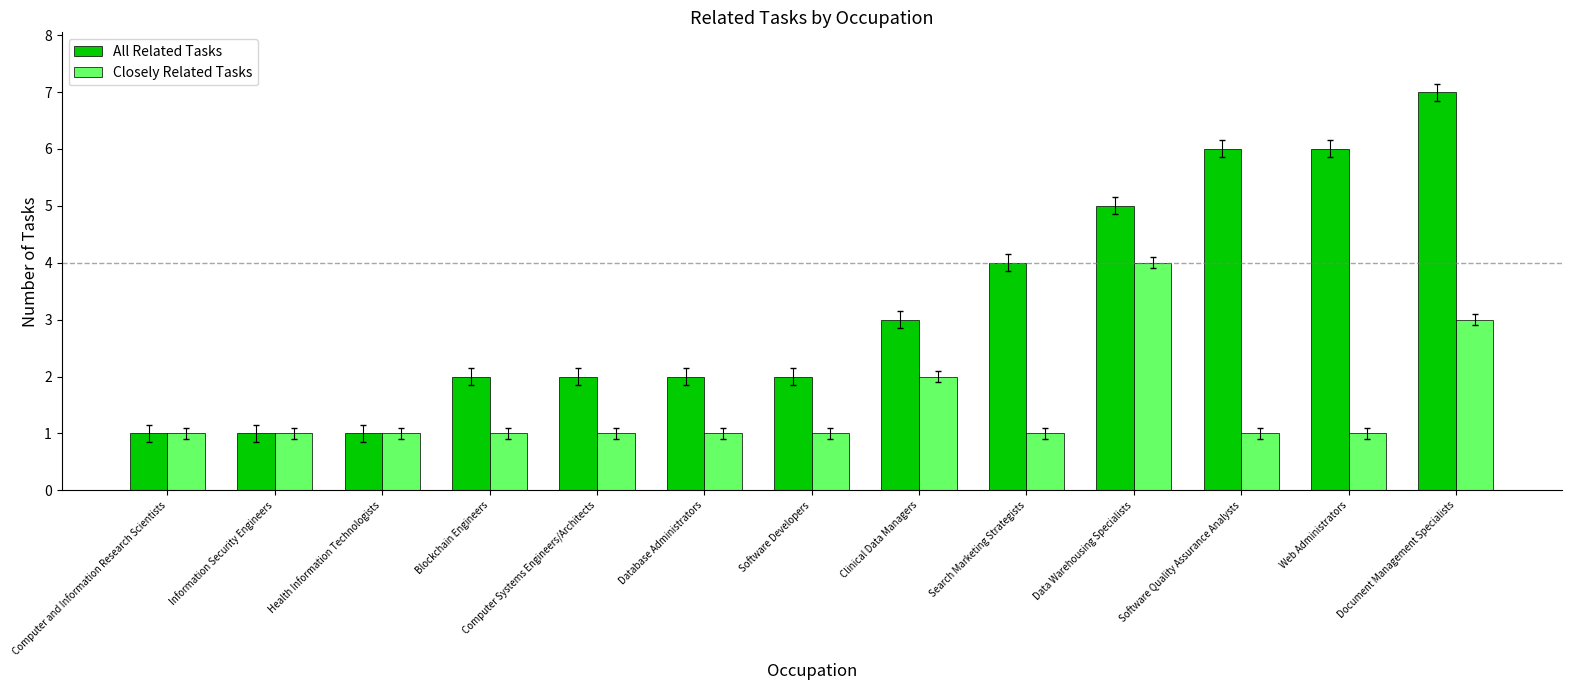

What are all the series names shown in the legend?

All Related Tasks, Closely Related Tasks